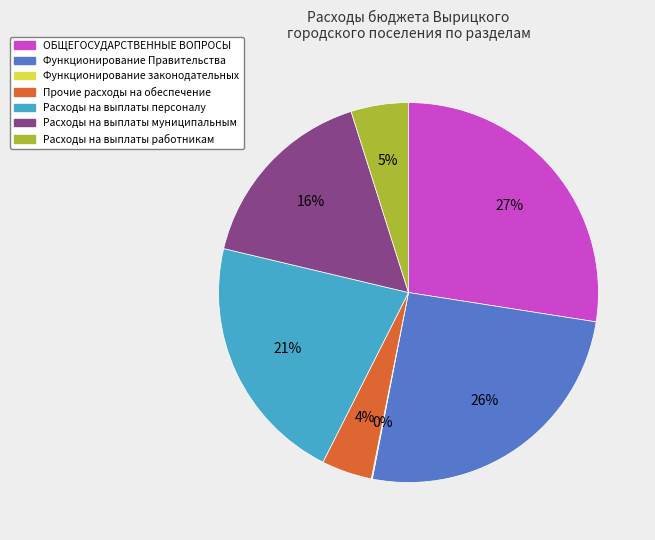

Which category has the biggest portion of the pie?

ОБЩЕГОСУДАРСТВЕННЫЕ ВОПРОСЫ